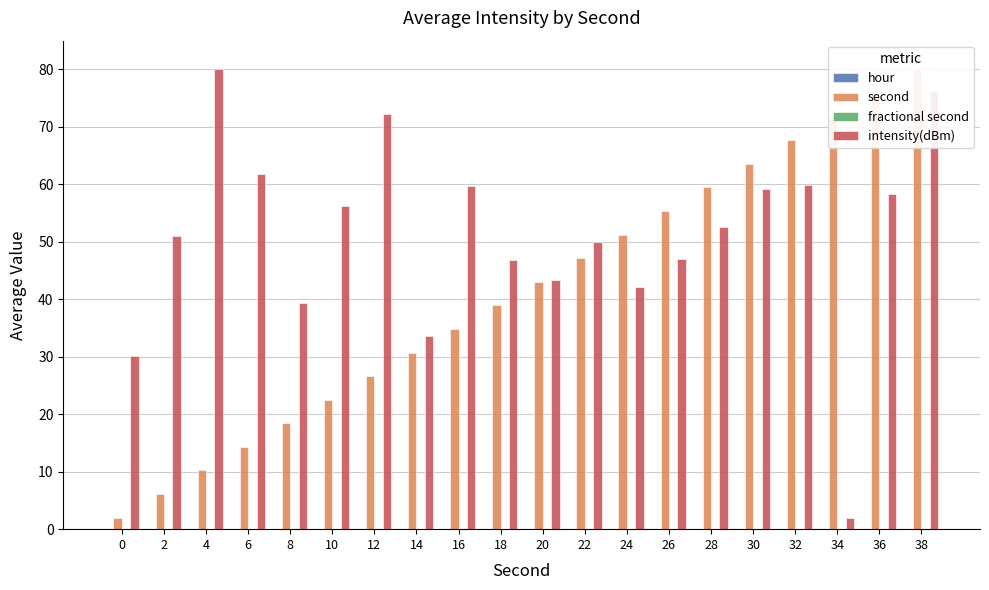

What is the total value across all series at 30?

122.8